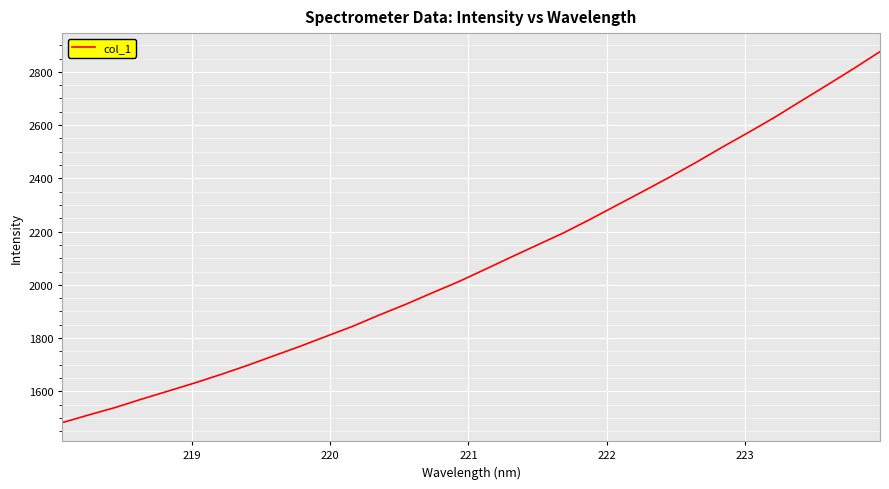

Count the number of categories in the chart.

32